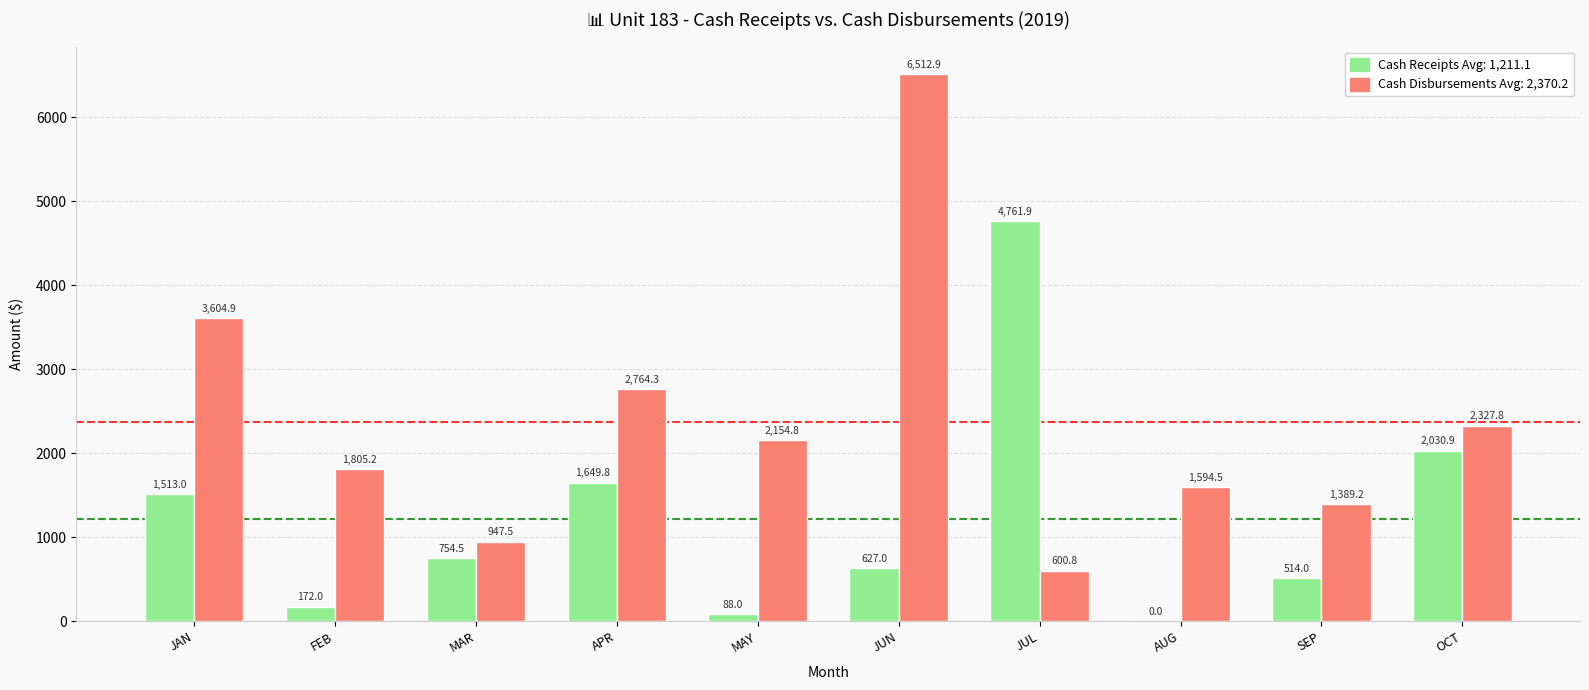

What is the greatest value displayed?

6512.9